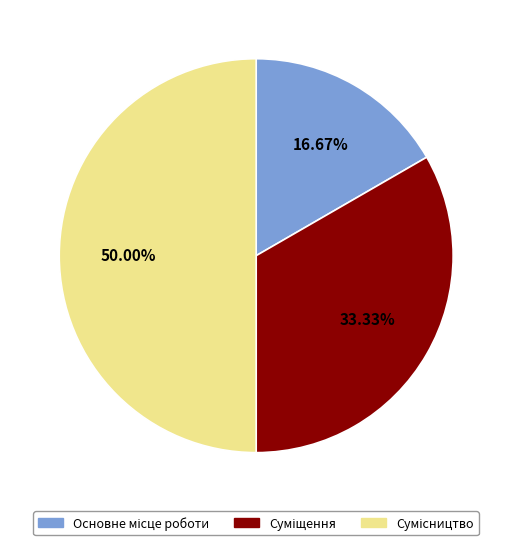

The Суміщення slice represents 47% of the pie. True or false?

False